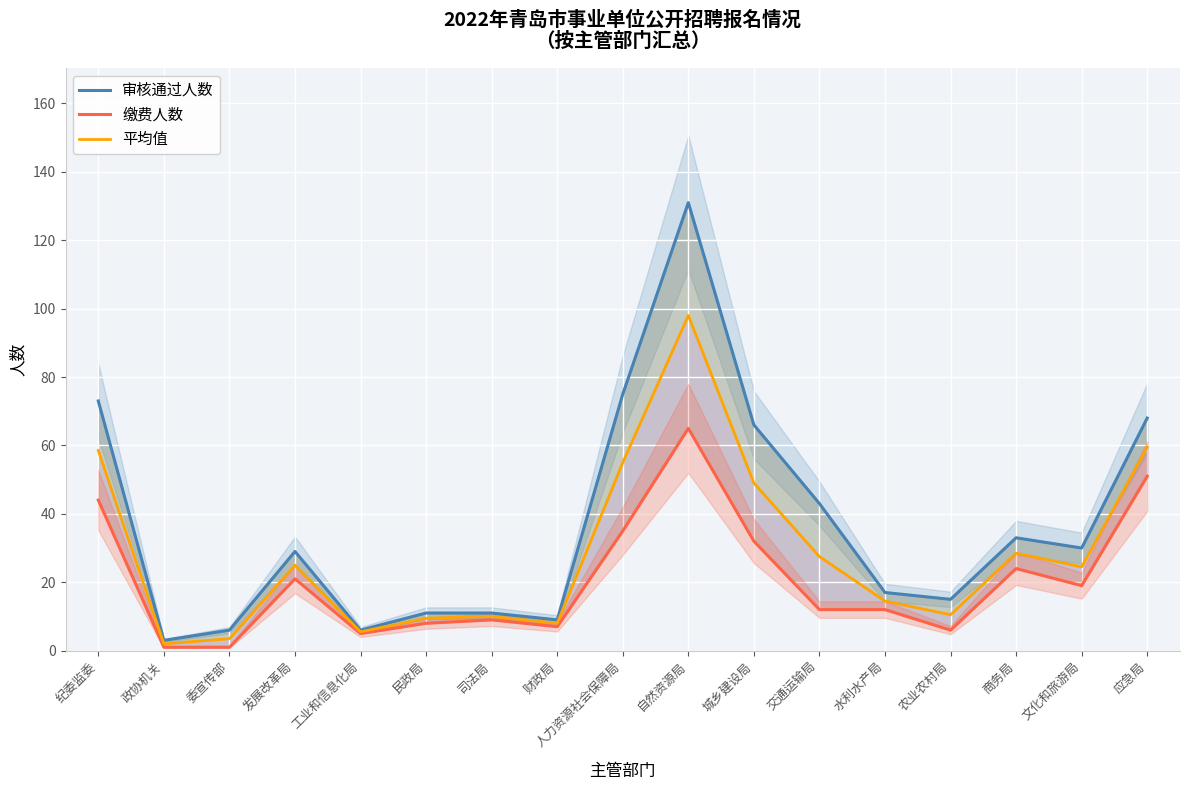

List the series in order of their overall mean, lowest first.

缴费人数, 平均值, 审核通过人数